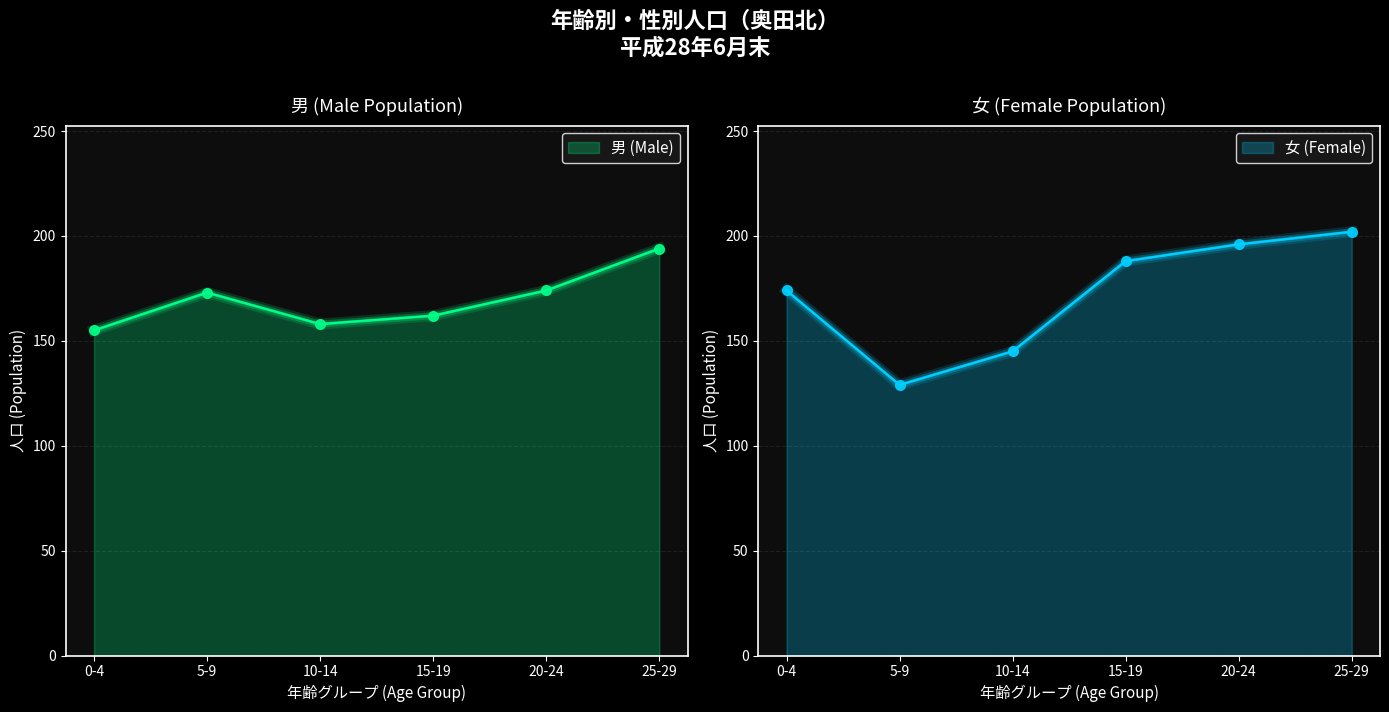

Reading left to right, list all the values displayed in this chart.

男 (Male): 0-4=155	5-9=173	10-14=158	15-19=162	20-24=174	25-29=194
女 (Female): 0-4=174	5-9=129	10-14=145	15-19=188	20-24=196	25-29=202